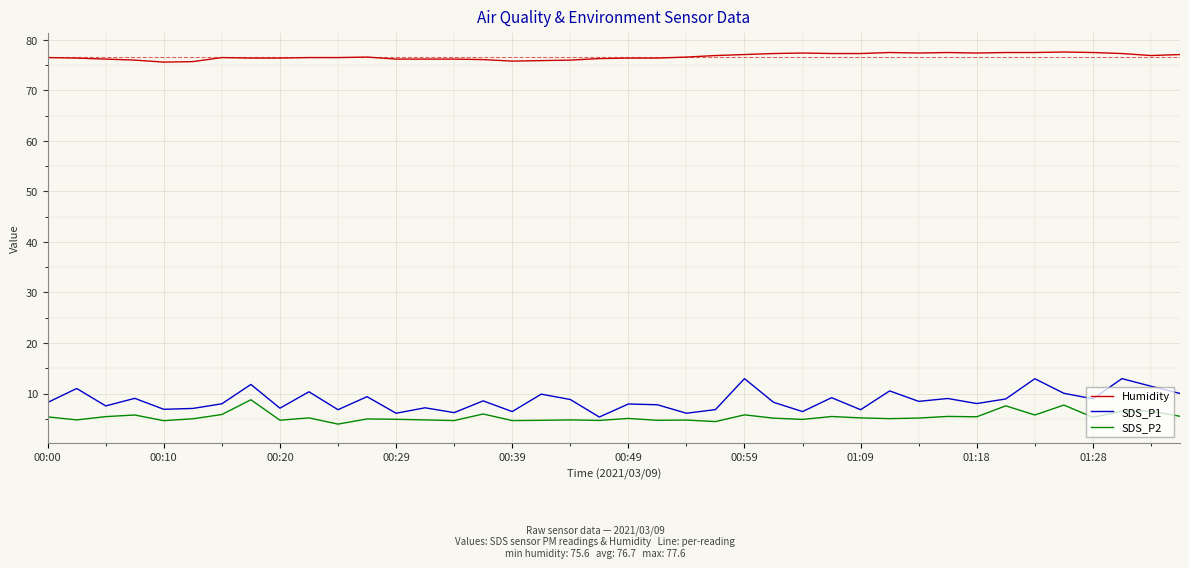

What is the average value of the Humidity series?

76.7